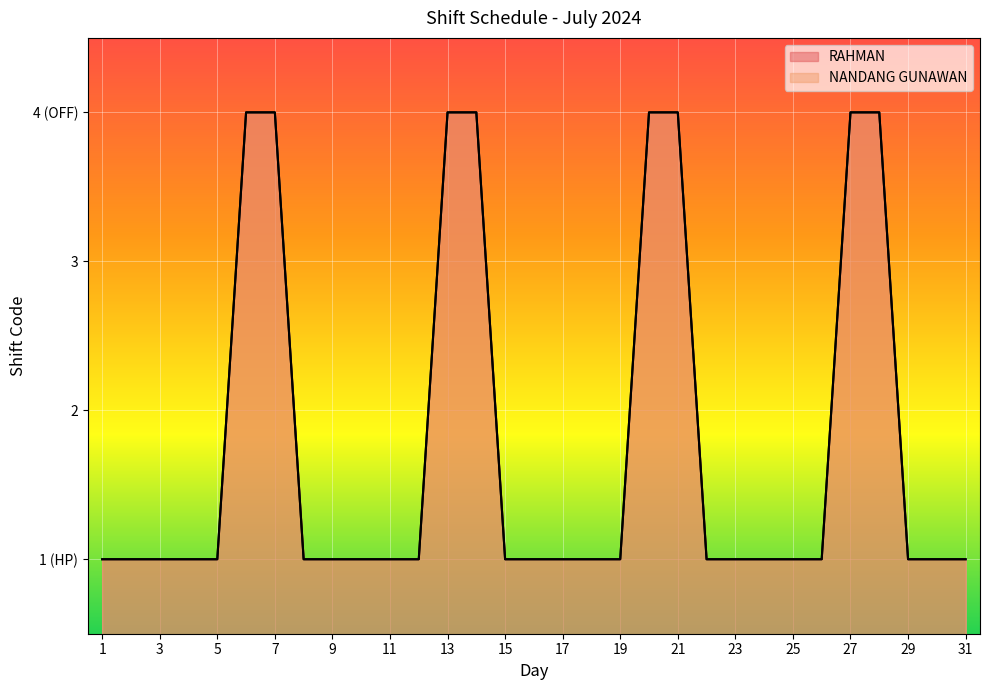

What is the minimum value shown in the chart?

1